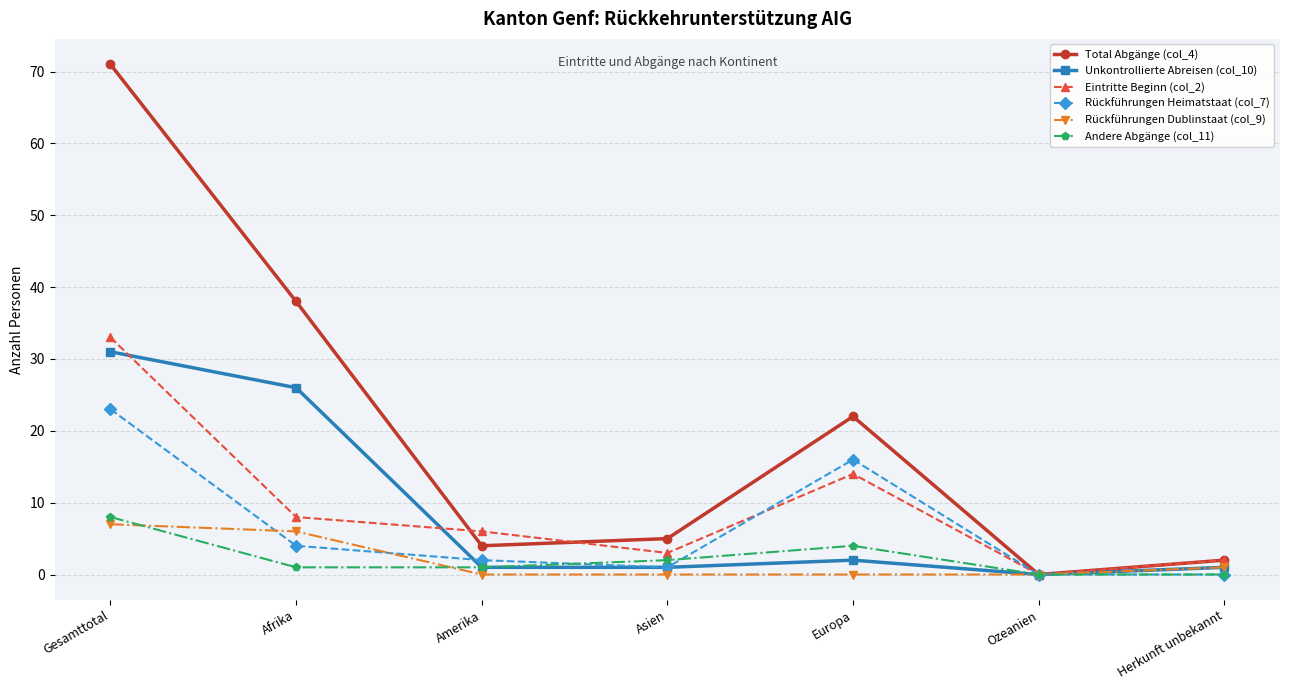

What is the difference between the maximum and minimum values in the Eintritte Beginn (col_2) series?

33